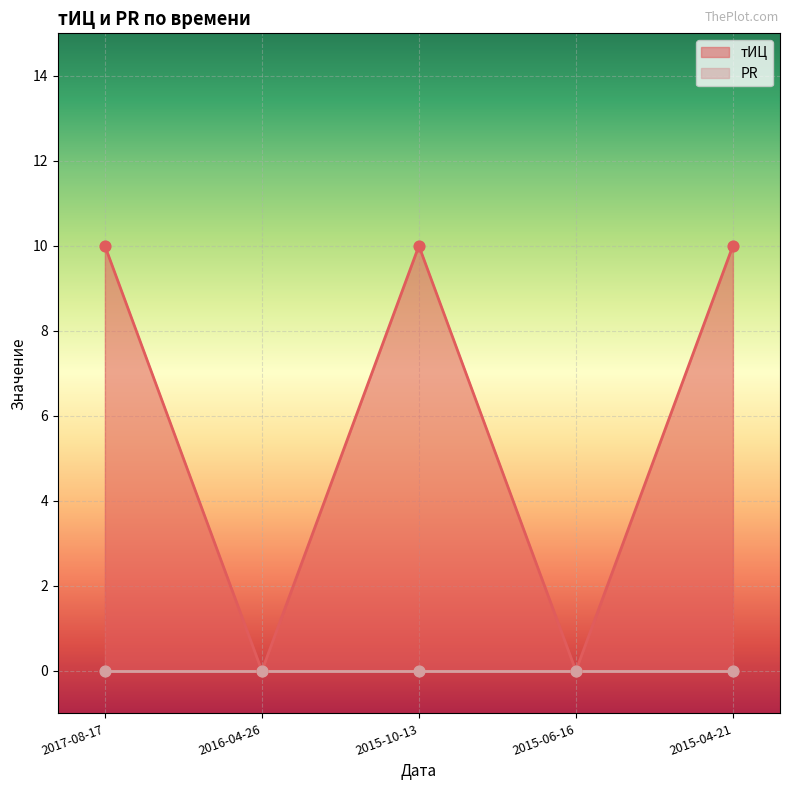

Approximately how many times larger is the value at 2015-10-13 compared to 2015-04-21?

1.0